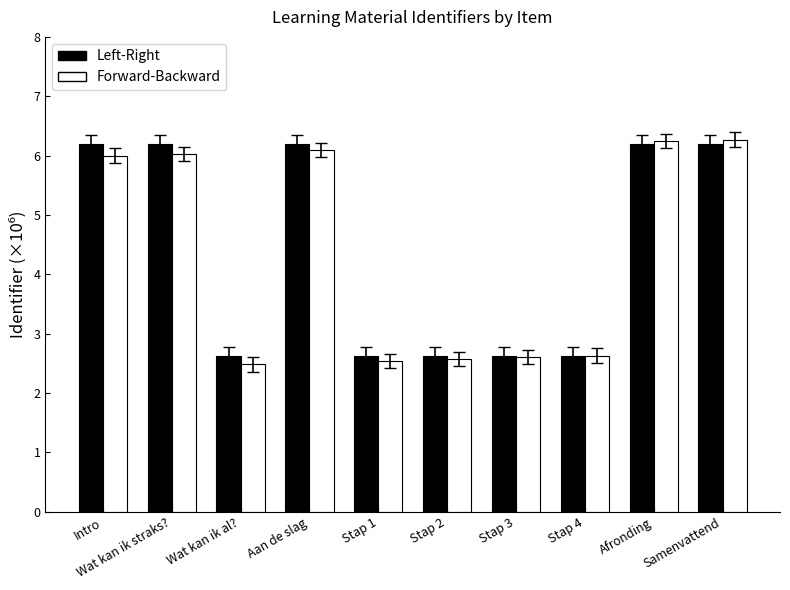

How many distinct data groups are displayed?

2